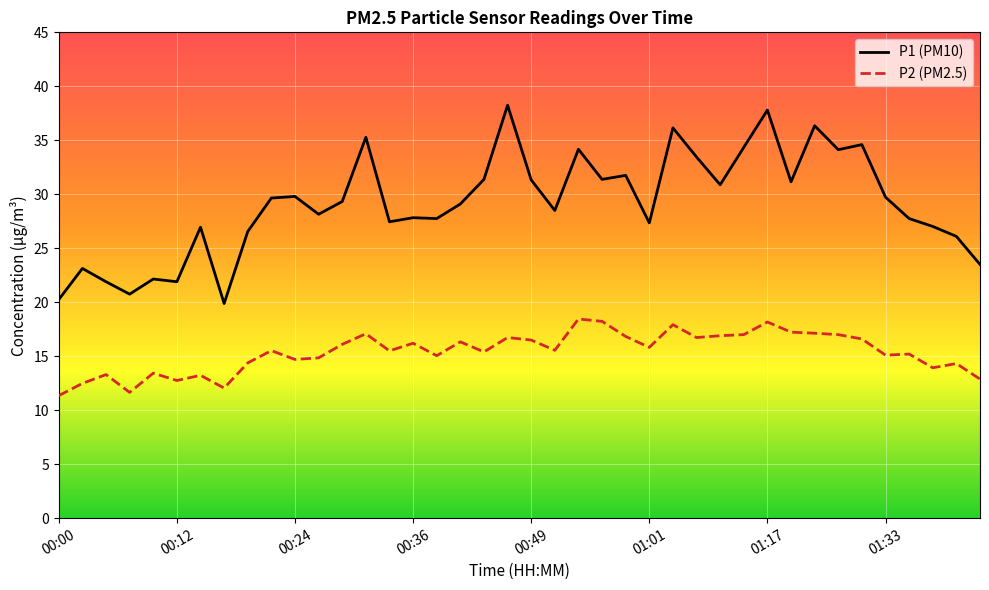

Which series has the largest total across all categories?

P1 (PM10)